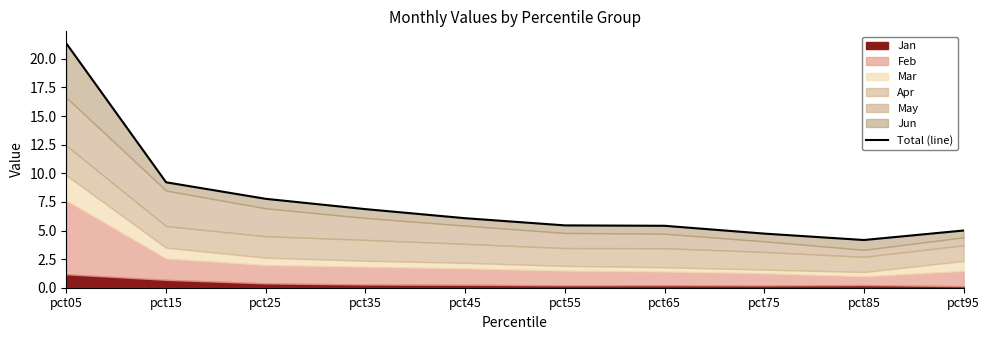

What is the value of the 2nd point from the left?

9.2